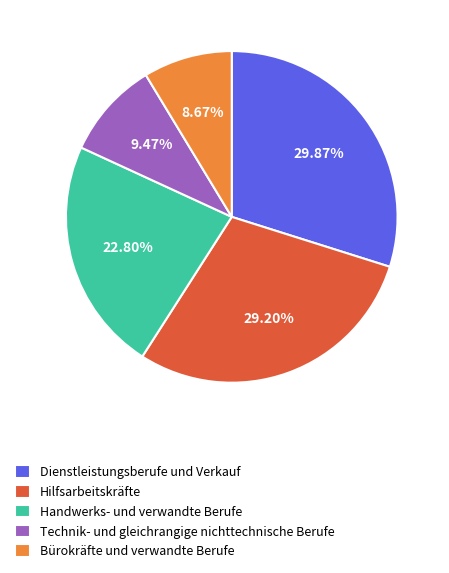

Does any single category account for the majority?

No